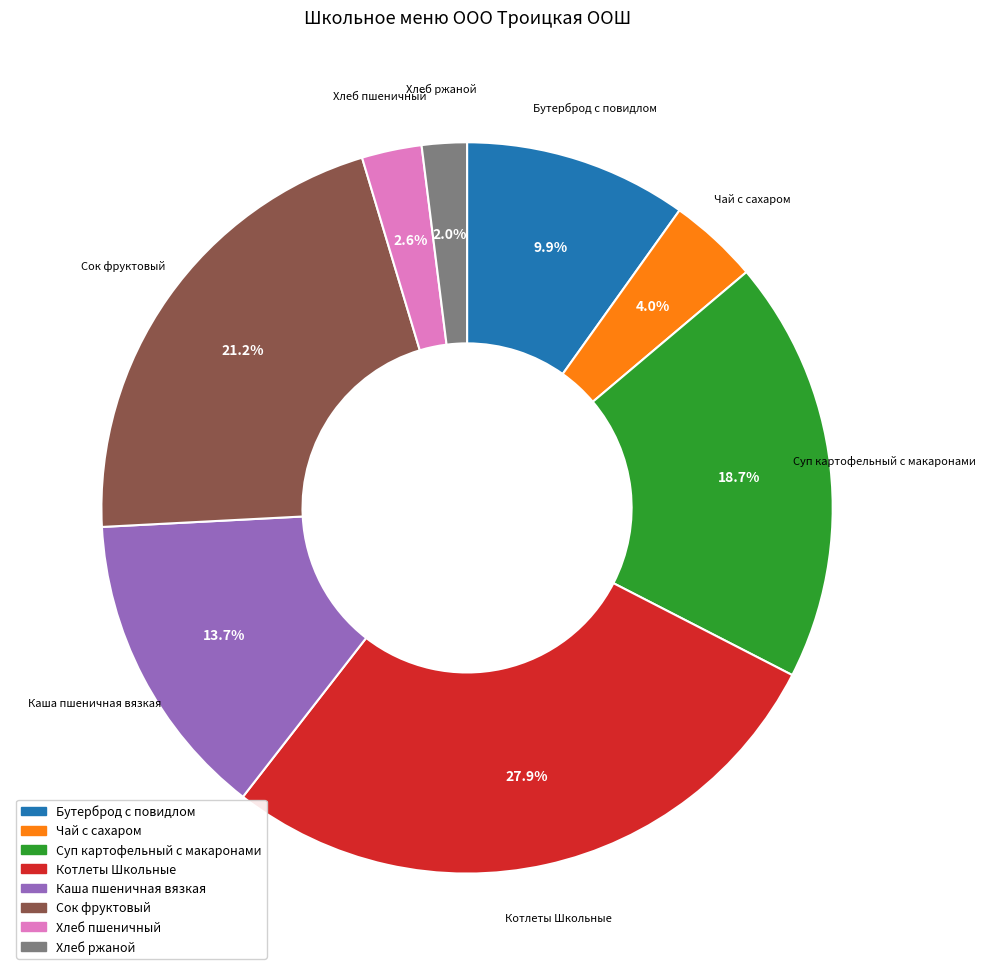

True or false: Каша пшеничная вязкая accounts for 21% of the total.

False